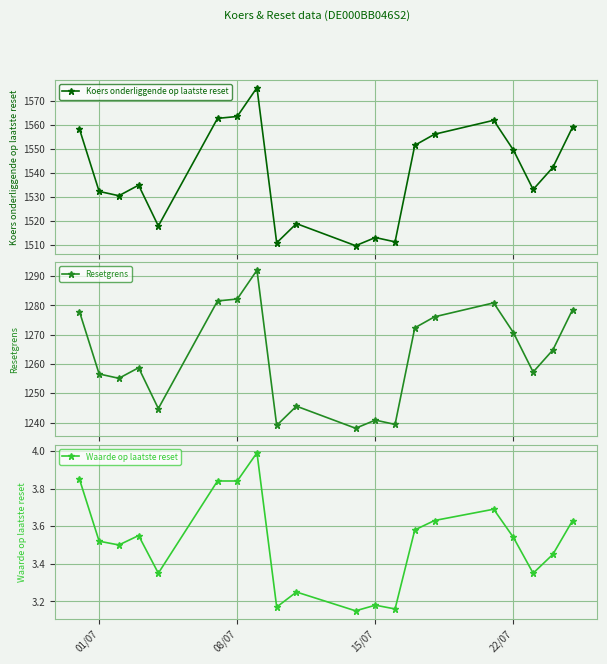

What is the lowest value of the Koers onderliggende op laatste reset series?

1509.8